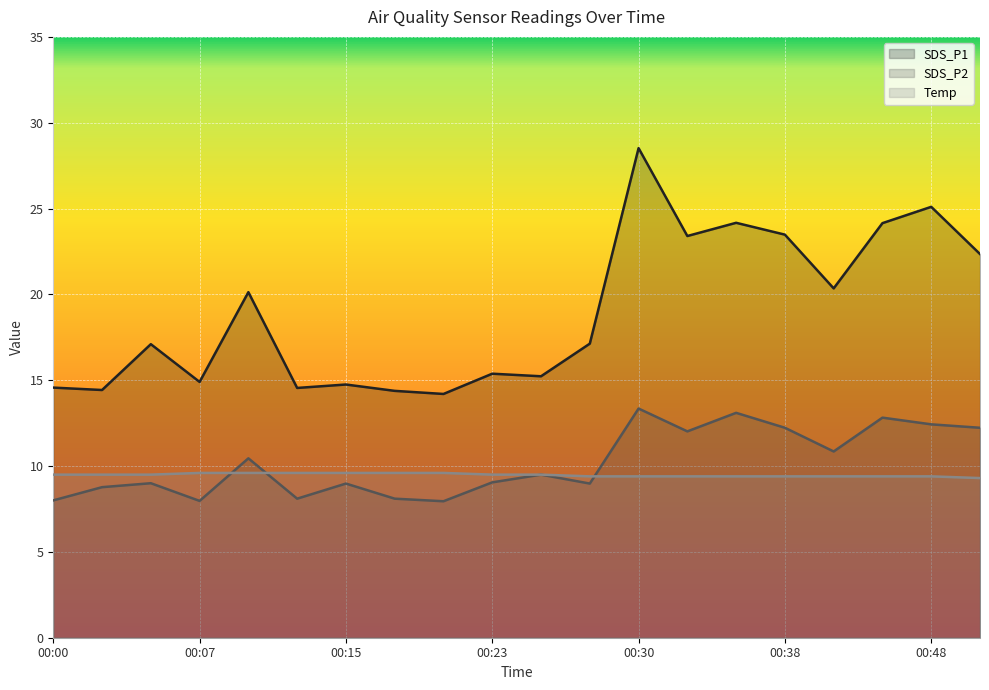

Which label corresponds to the largest value in the chart?

00:30